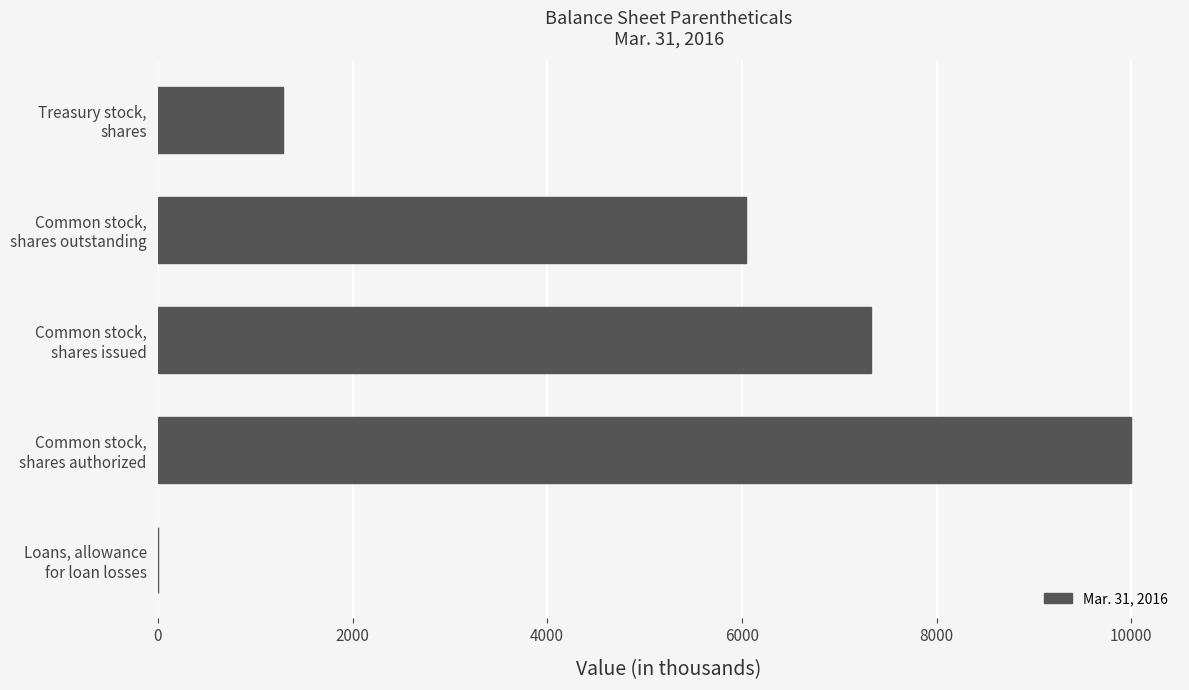

What is the sum of all values?

24661.5